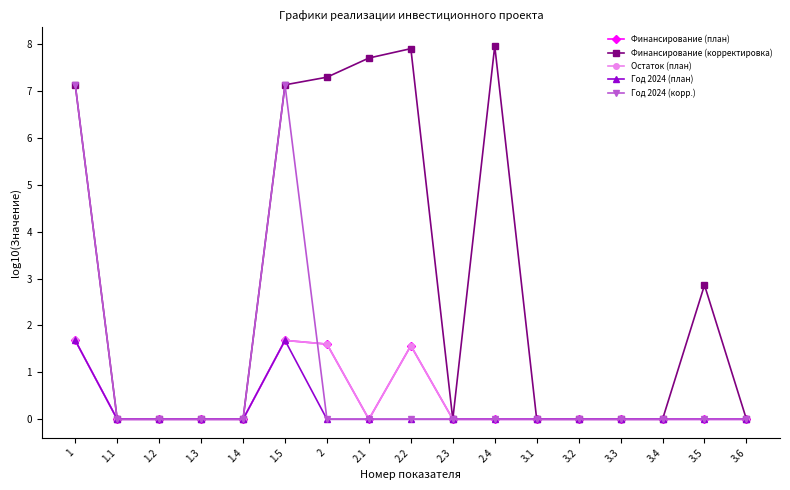

Is this an area chart (filled region under the line)?

No